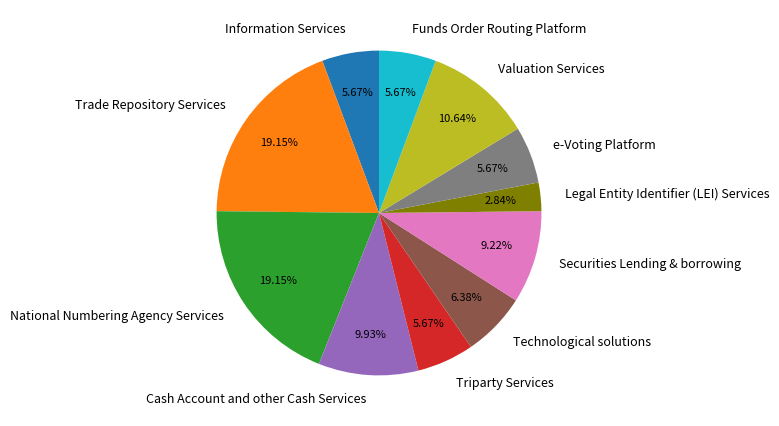

What percentage is the e-Voting Platform slice, to the nearest percent?

6%